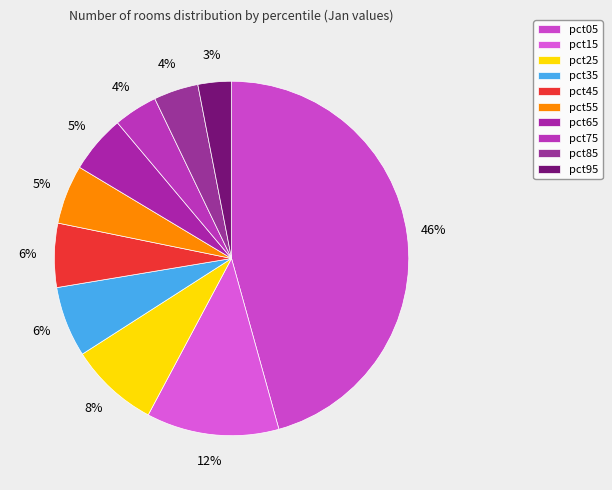

Count the number of slices in the pie.

10